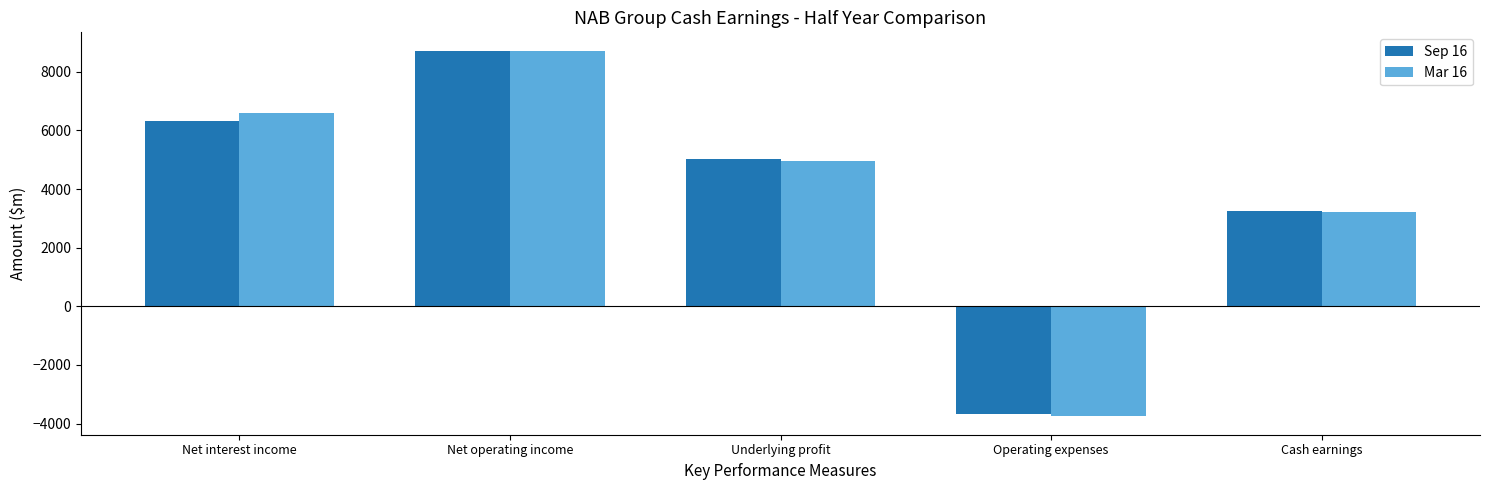

At how many categories does at least one series exceed 1691?

4